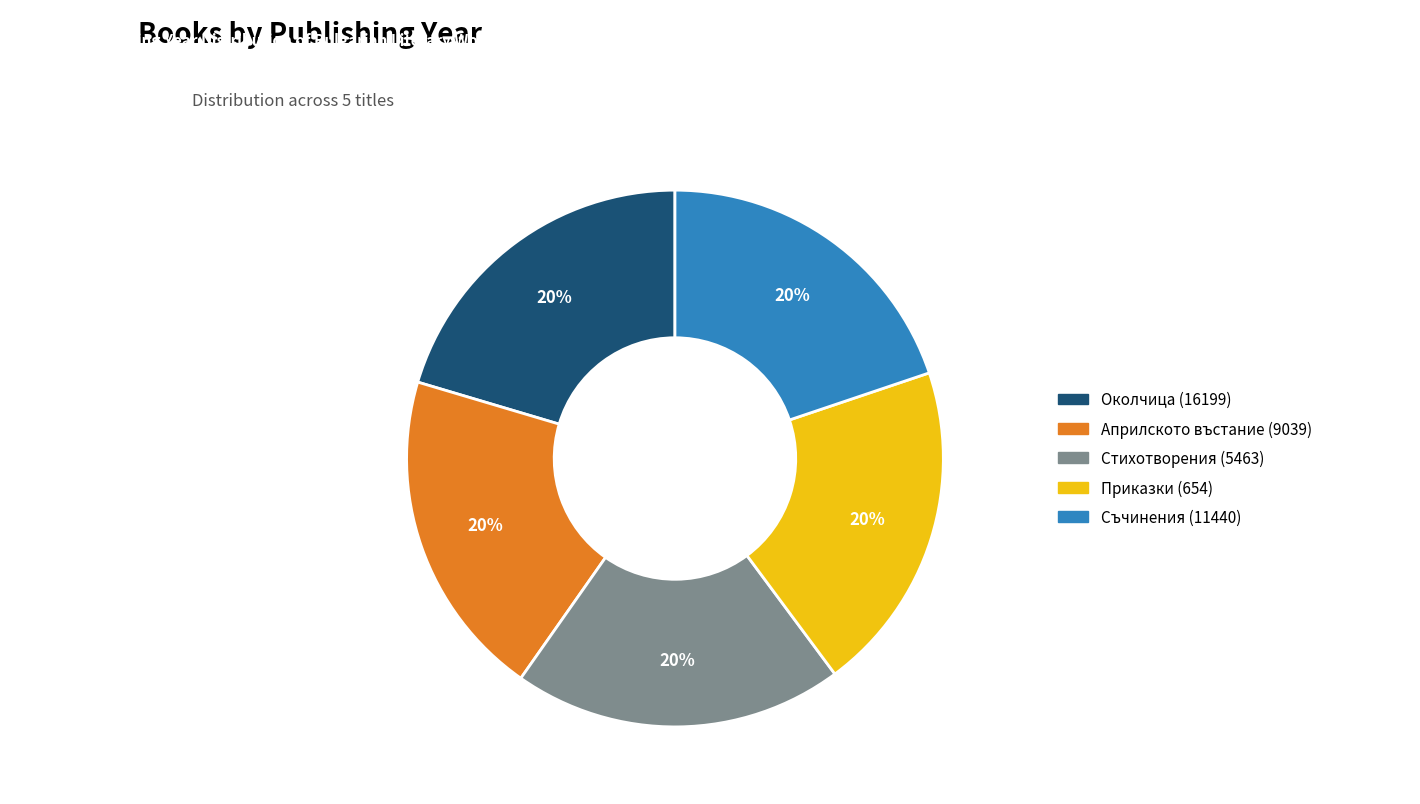

Is there a majority slice in this chart?

No